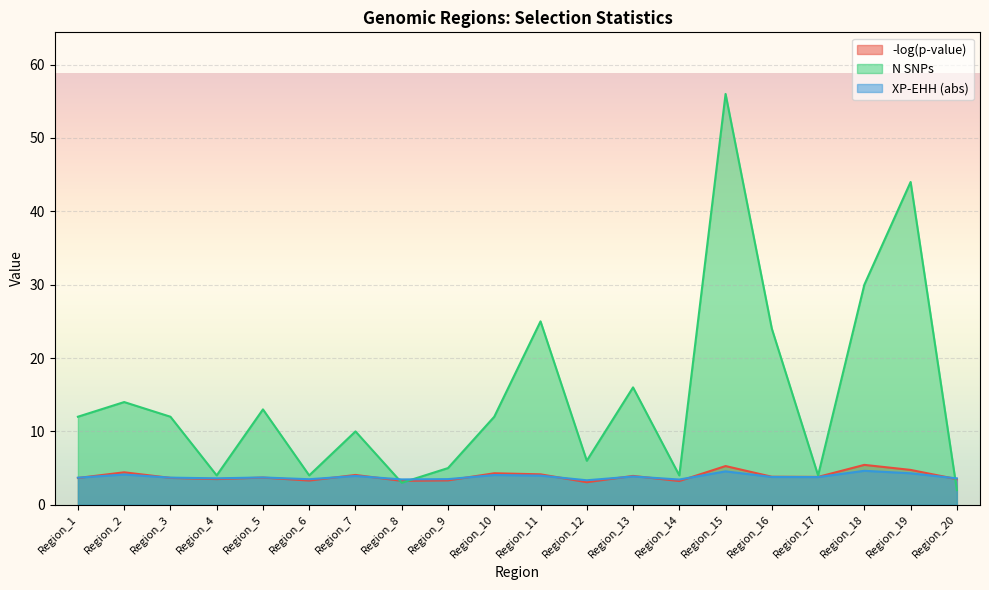

Is it true that XP-EHH (abs) equals 6.7 at Region_19?

False